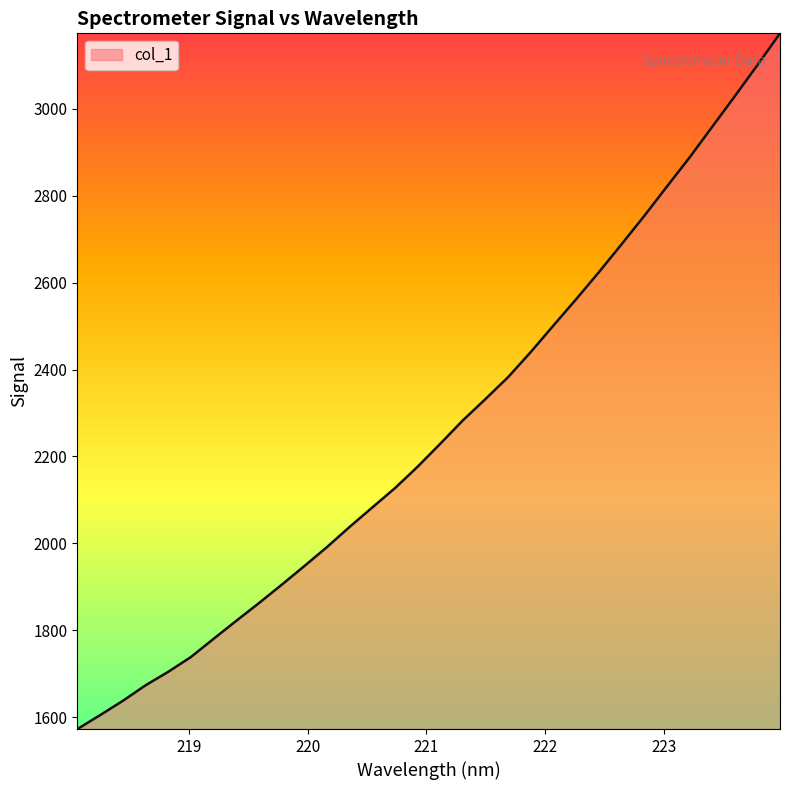

What is the smallest value displayed?

1572.8